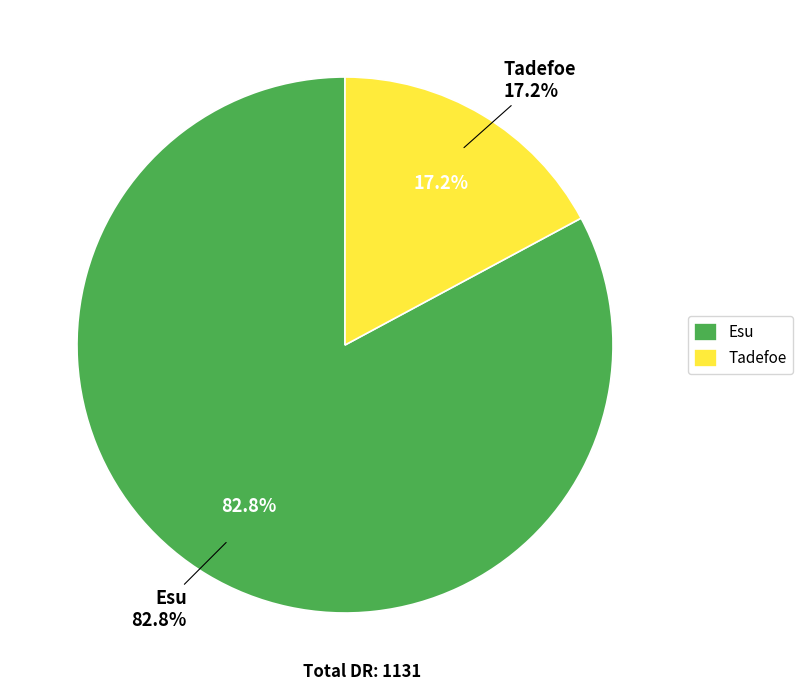

Which category has the biggest portion of the pie?

Esu